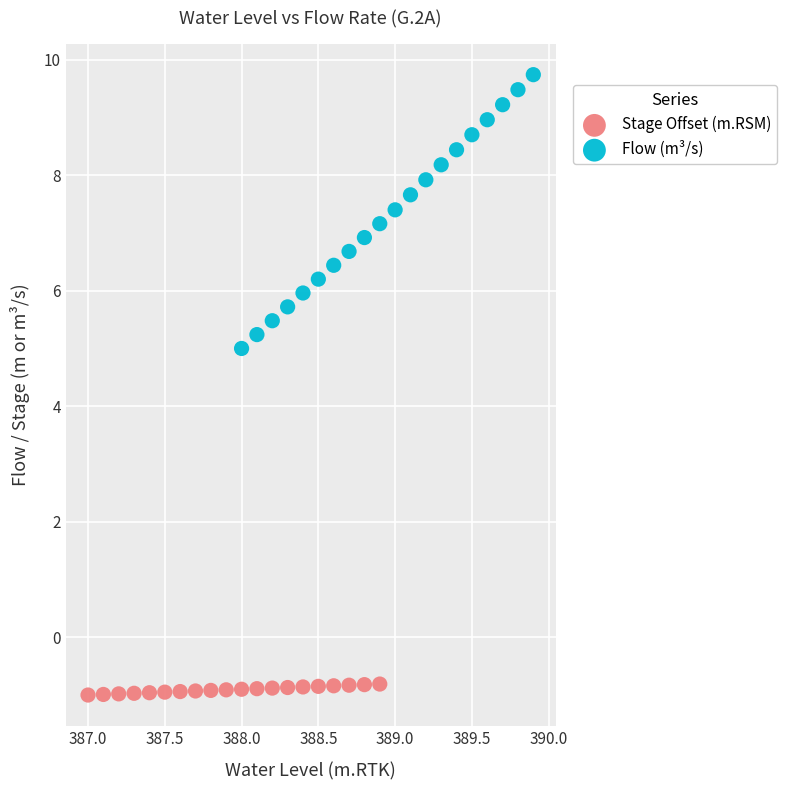

Which series has the largest Y range (max minus min)?

Flow (m³/s)